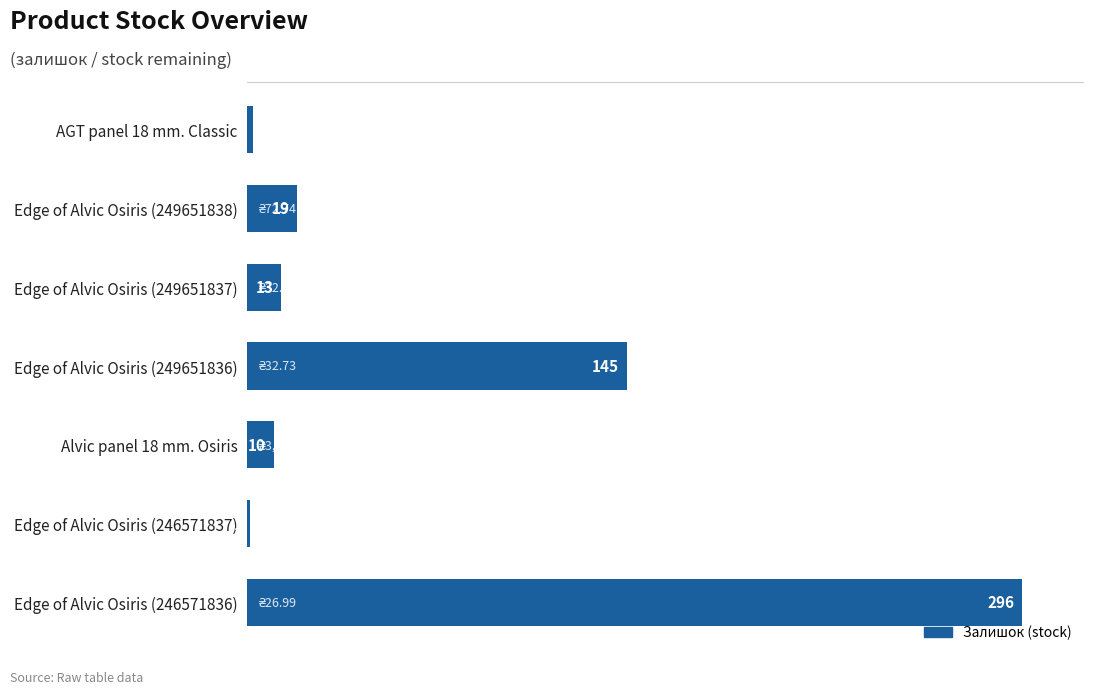

Reading top to bottom, list all the values displayed in this chart.

AGT panel 18 mm. Classic=2	Edge of Alvic Osiris (249651838)=19	Edge of Alvic Osiris (249651837)=13	Edge of Alvic Osiris (249651836)=145	Alvic panel 18 mm. Osiris=10	Edge of Alvic Osiris (246571837)=1	Edge of Alvic Osiris (246571836)=296